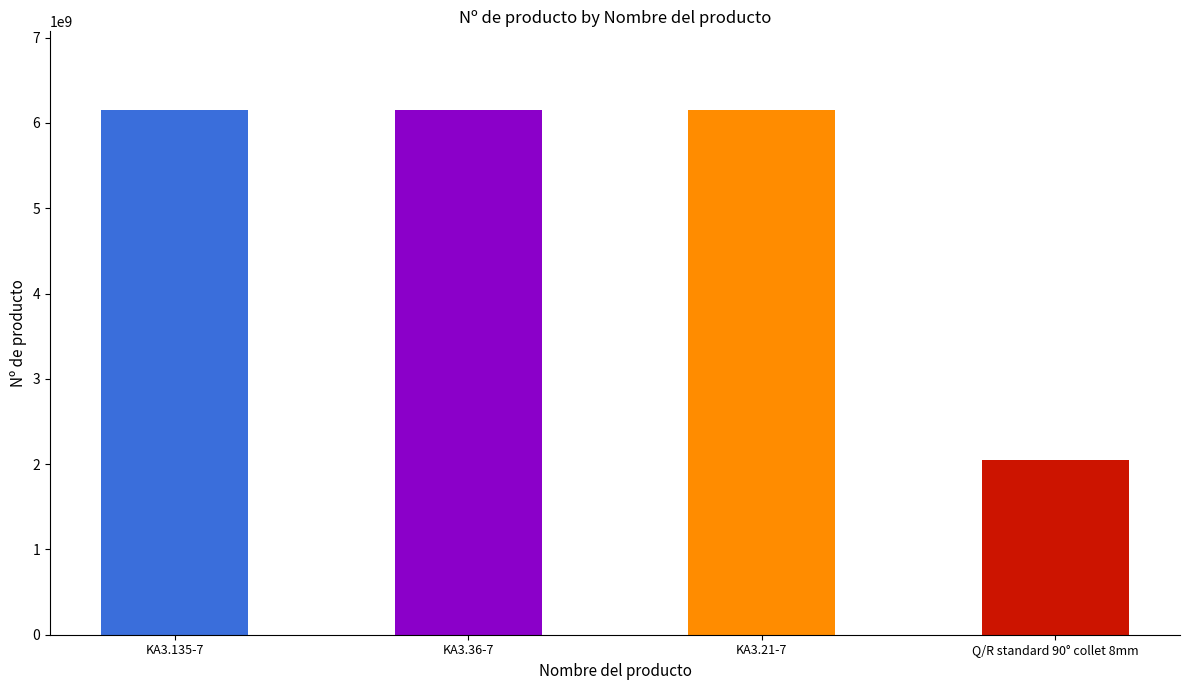

What is the label of the 3rd bar from the right?

KA3.36-7